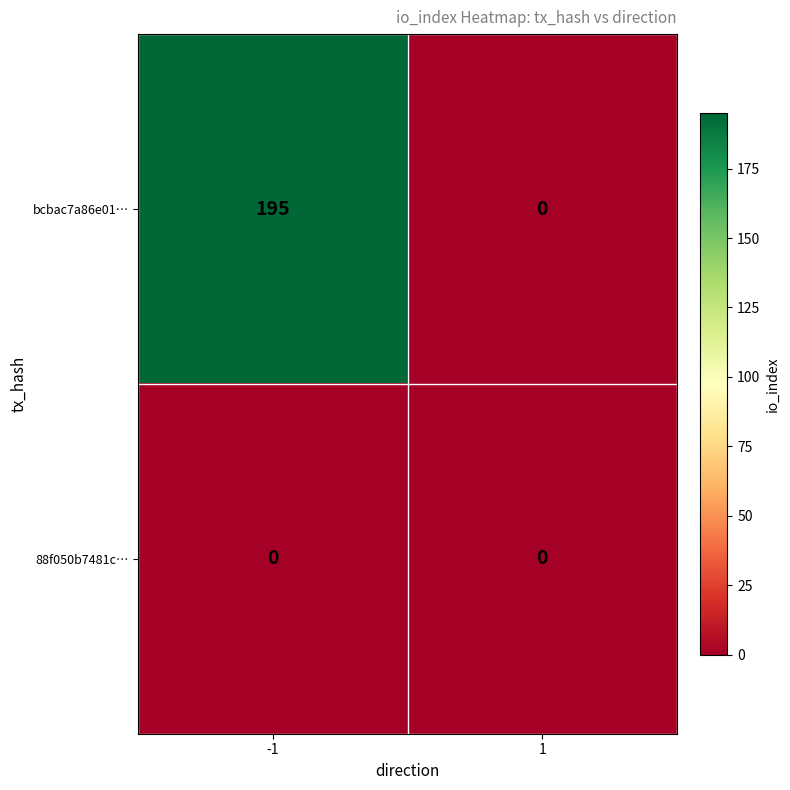

How many distinct data groups are displayed?

2